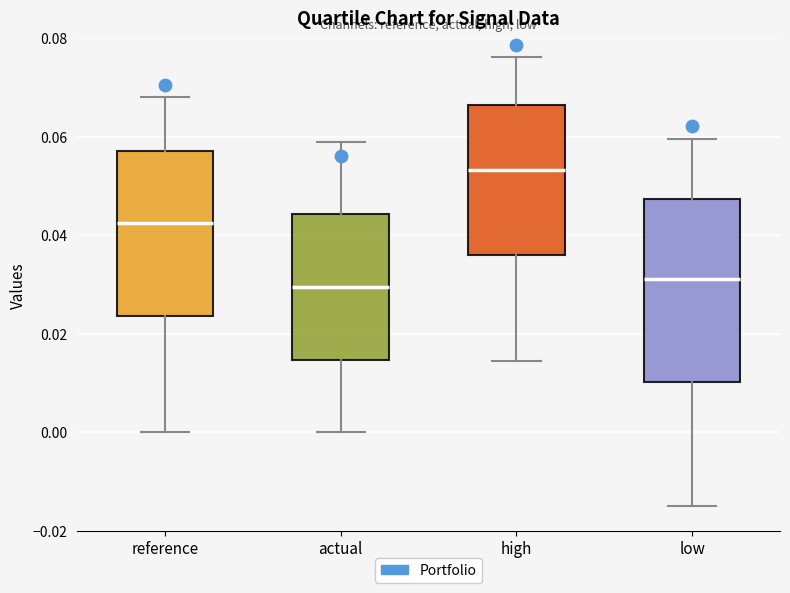

Which box has the highest median line?

high